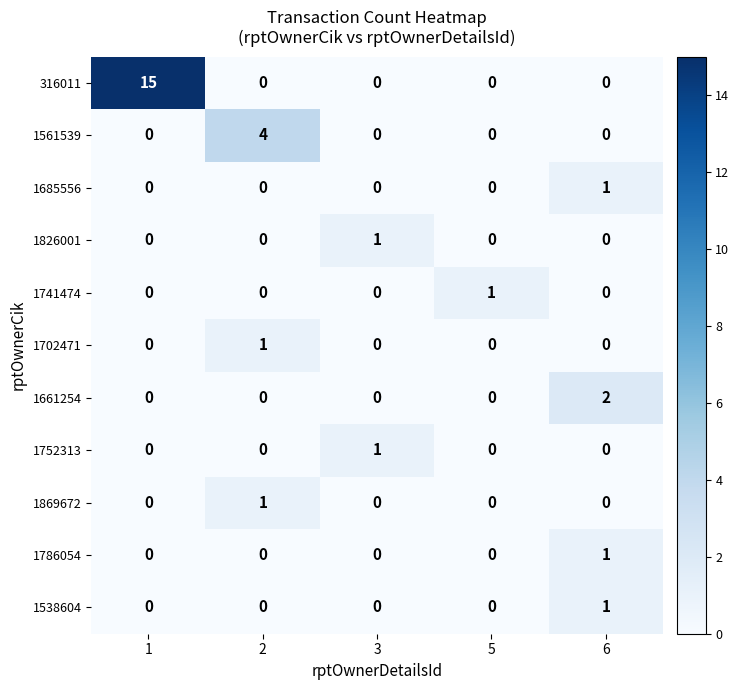

How many series are shown in this chart?

11